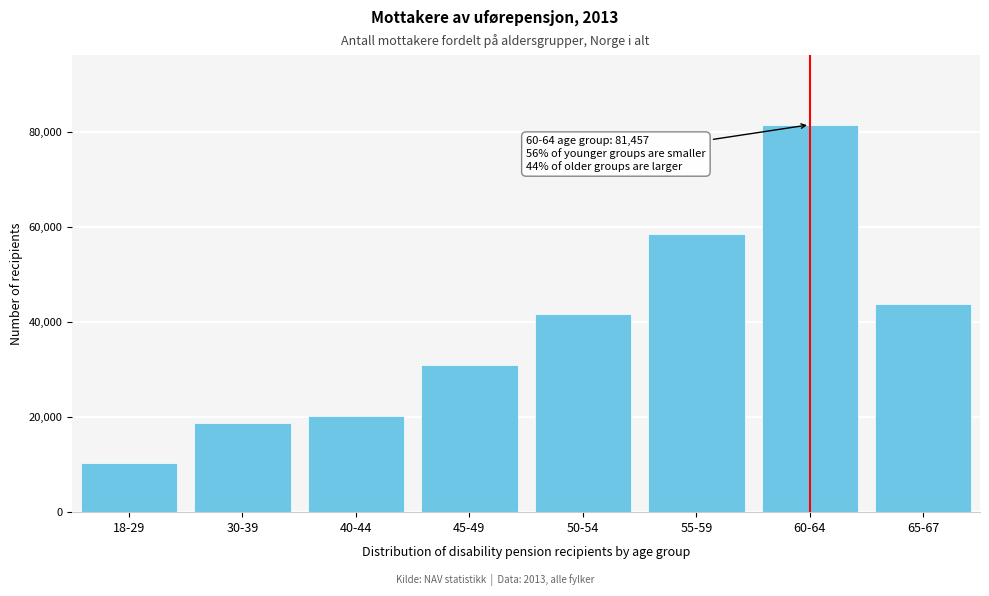

Reading left to right, extract all data points from this chart.

10252	18796	20158	30883	41717	58500	81457	43768